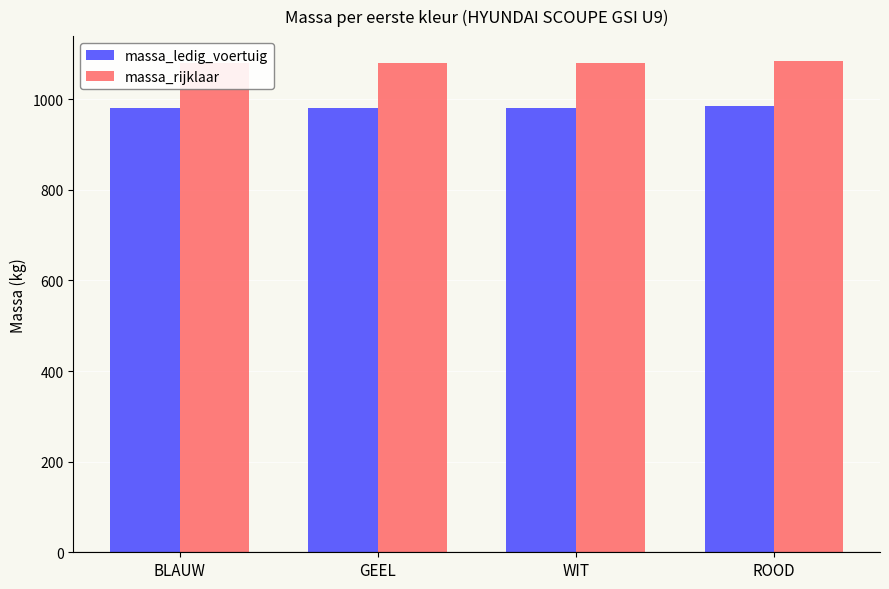

What is the average value of the massa_rijklaar series?

1081